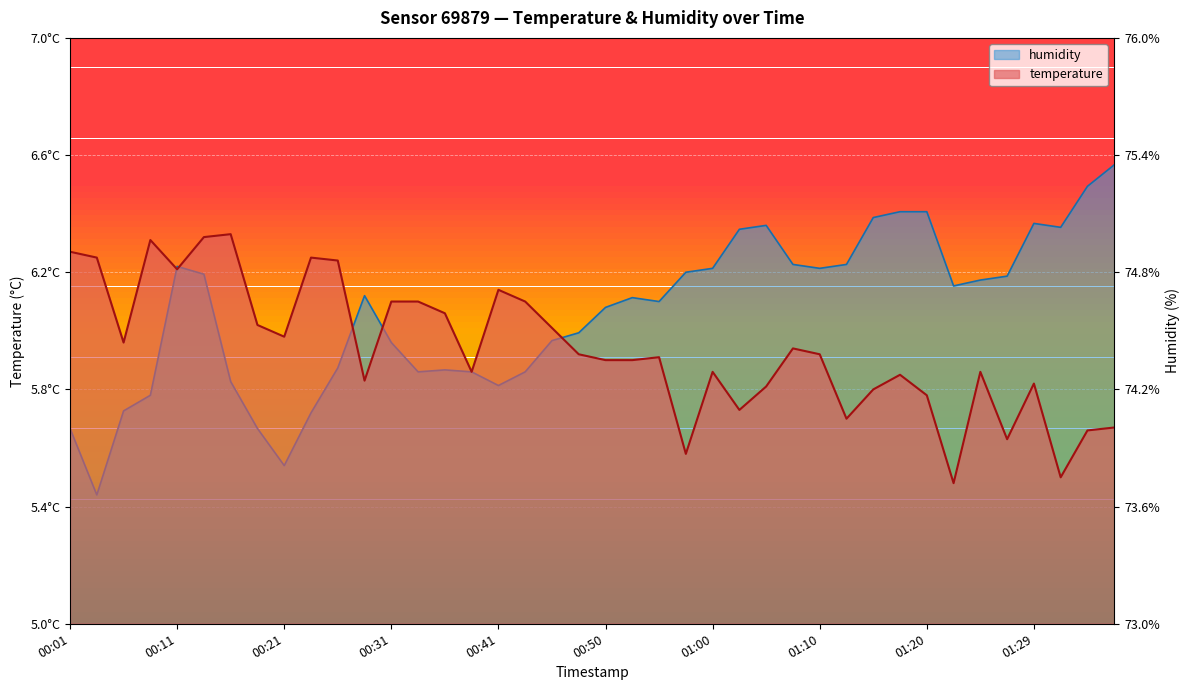

Which series has the widest spread of values?

humidity